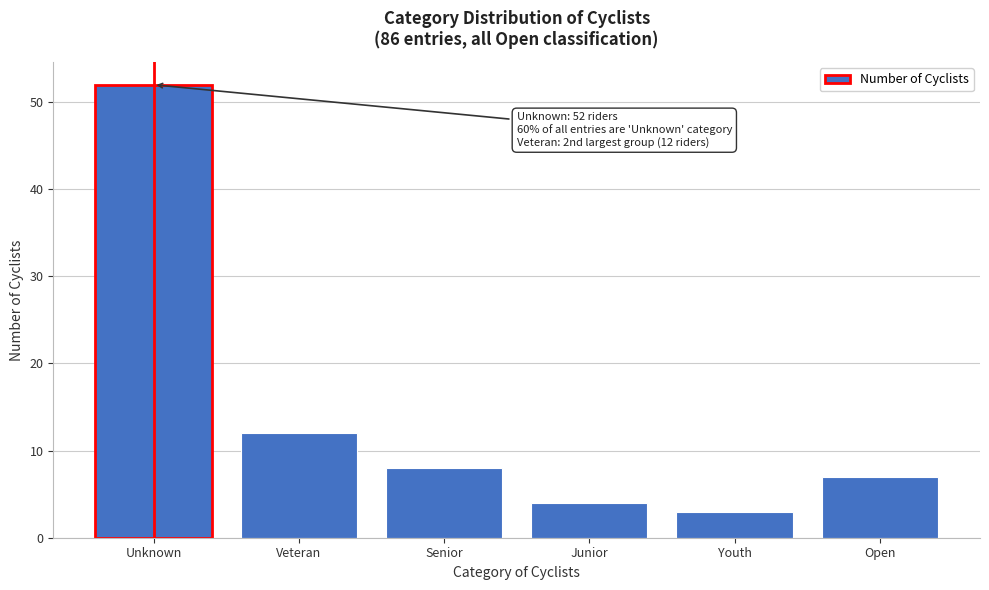

Reading left to right, extract all data points from this chart.

52	12	8	4	3	7